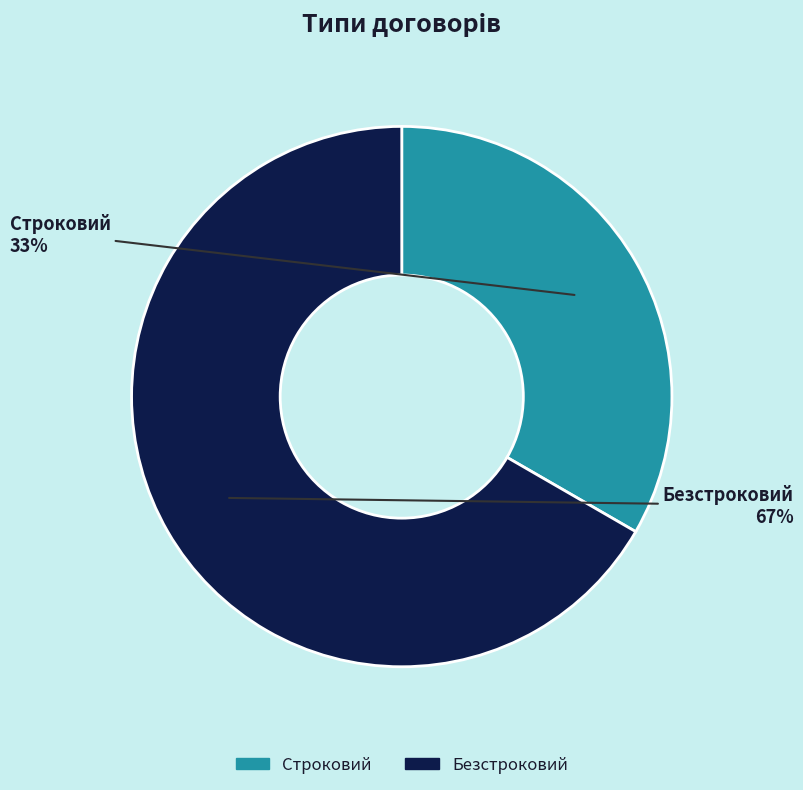

Count the number of slices in the pie.

2